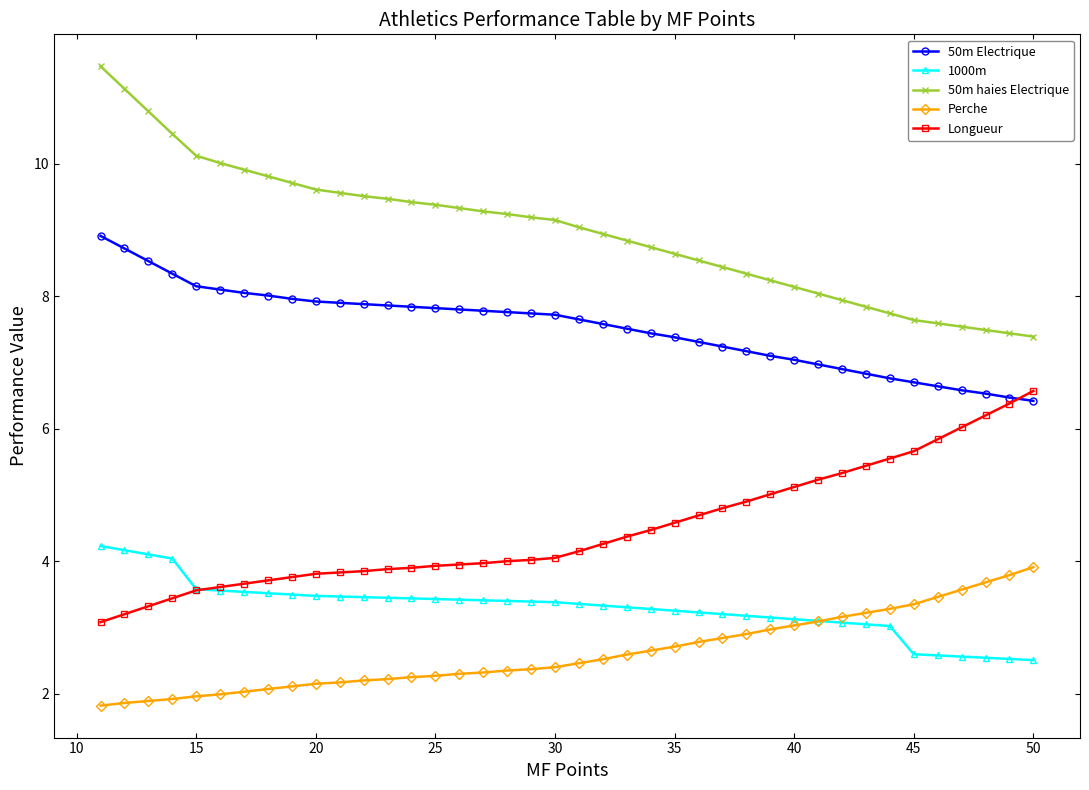

What is the lowest value of the 50m Electrique series?

6.4